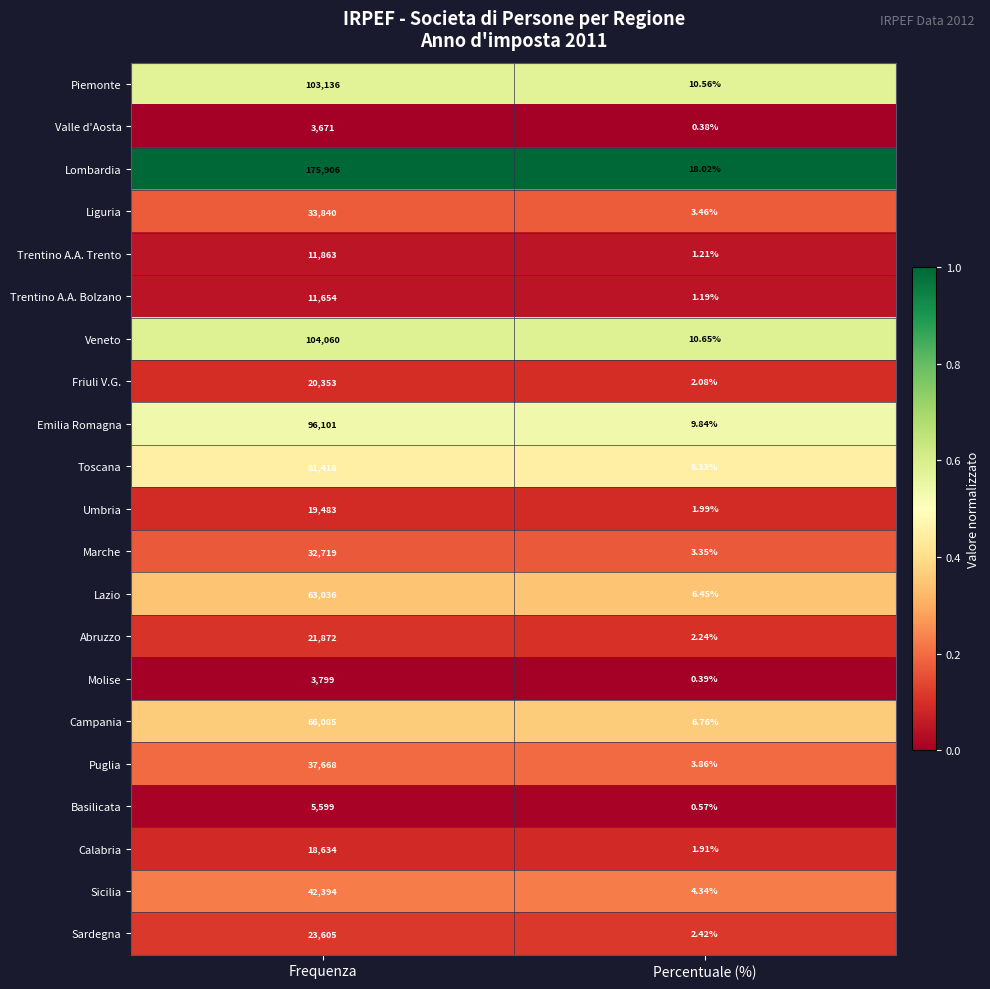

List the labels in order of Sicilia value, largest first.

Frequenza, Percentuale (%)